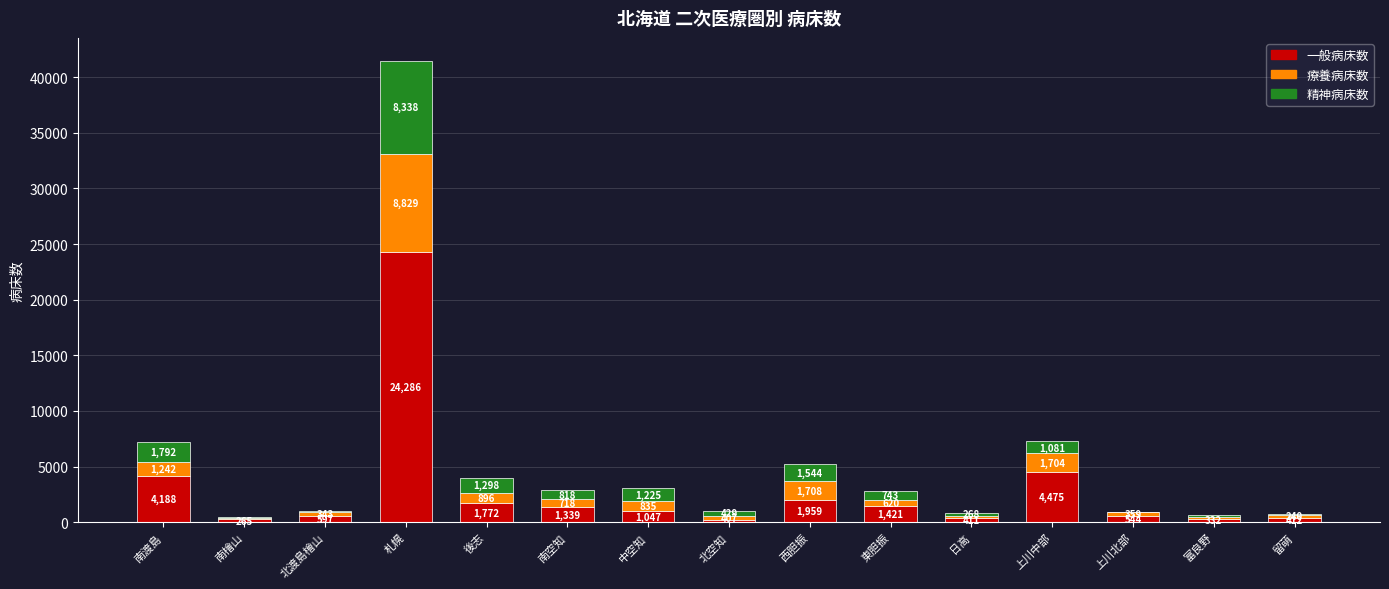

Reading left to right, list the values for the 一般病床数 series.

南渡島=4188	南檜山=265	北渡島檜山=597	札幌=24286	後志=1772	南空知=1339	中空知=1047	北空知=199	西胆振=1959	東胆振=1421	日高=411	上川中部=4475	上川北部=544	富良野=332	留萌=412